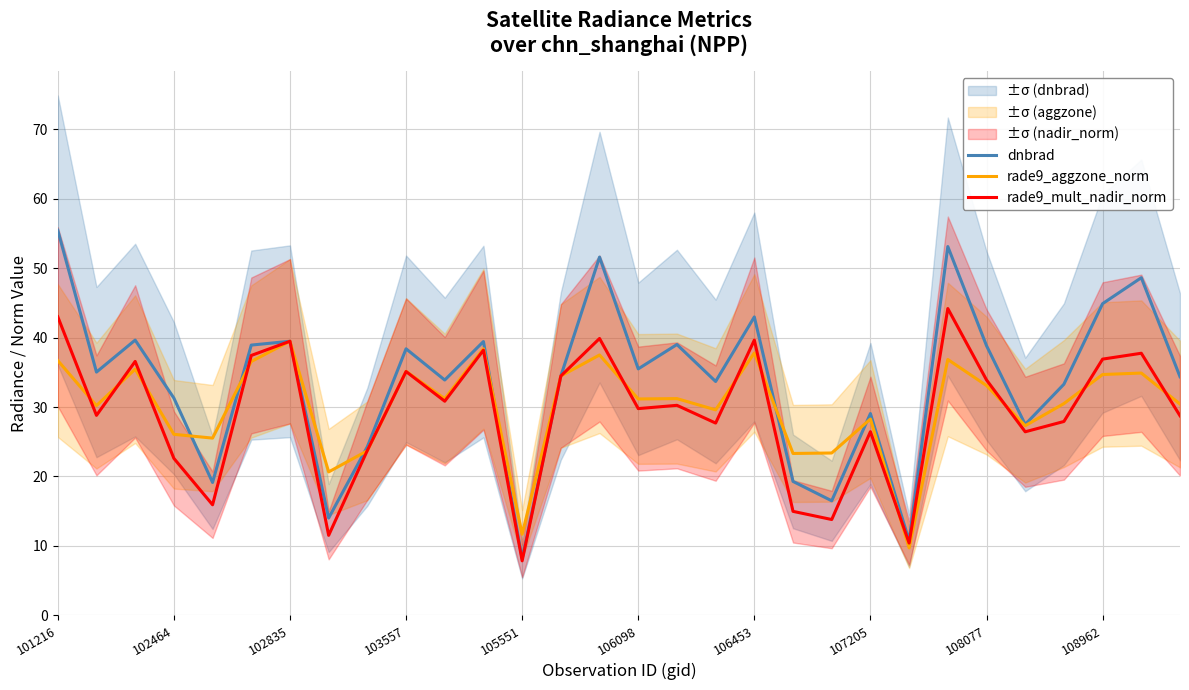

The rade9_aggzone_norm series shows 33.1 at 108077. True or false?

True